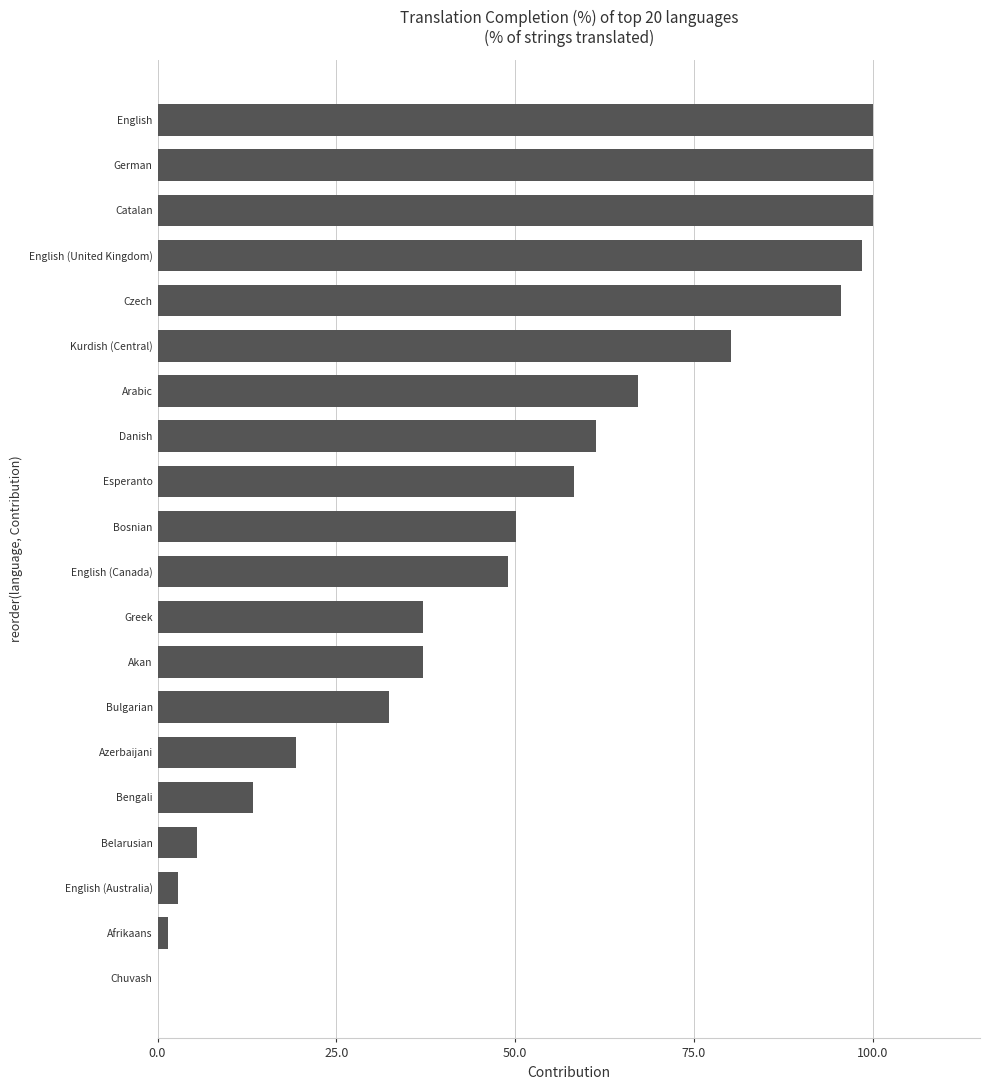

What is the greatest value displayed?

100.0